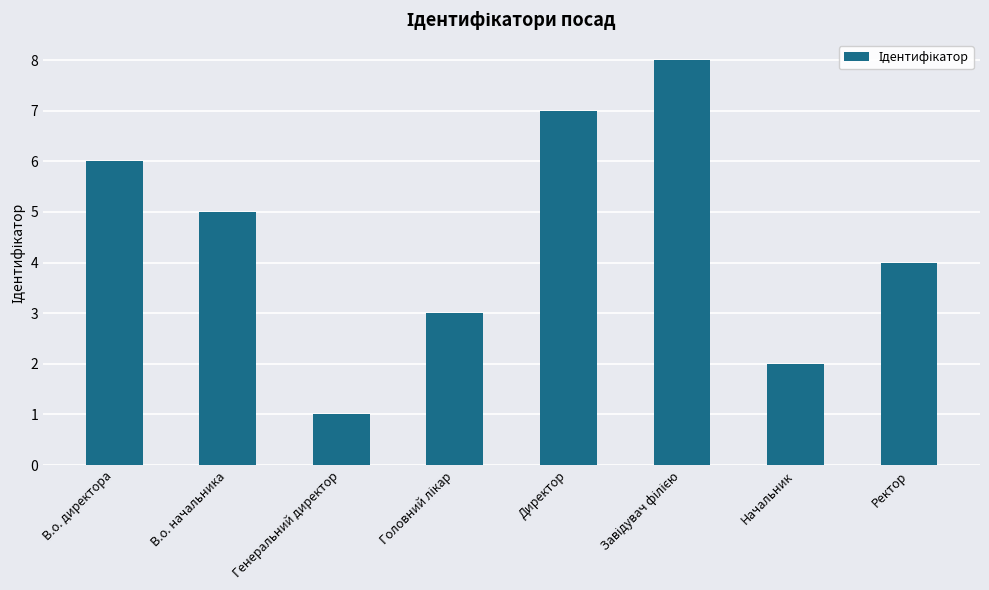

Where does the data first go above 5?

В.о. директора